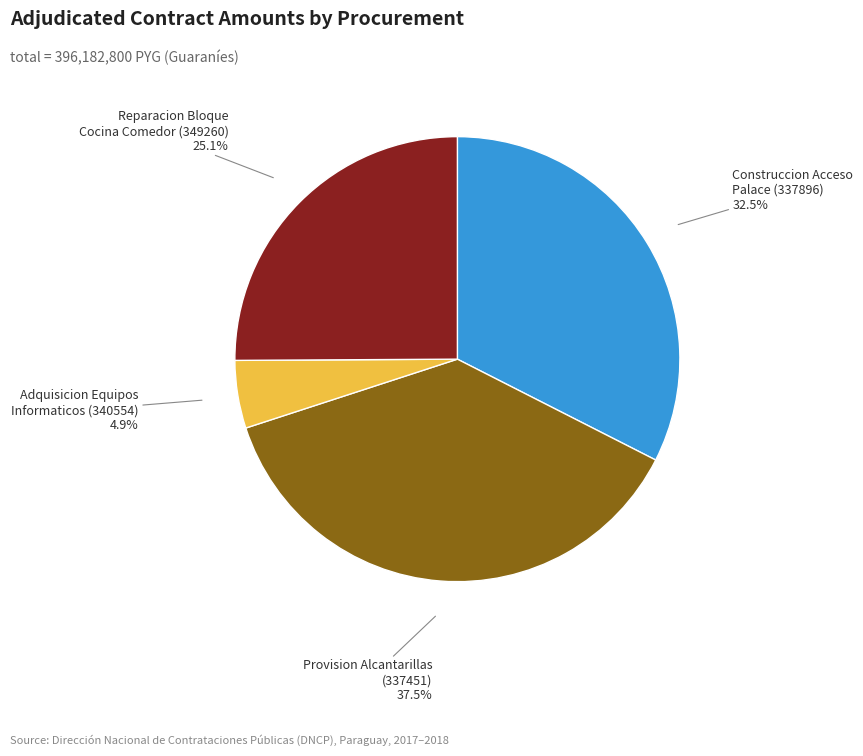

To the nearest percent, what is the difference between the largest and smallest slice percentages?

33%